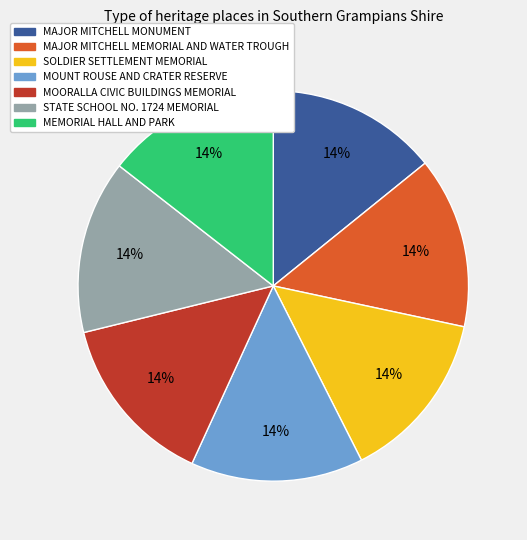

Does MAJOR MITCHELL MONUMENT represent more than half of the total?

No